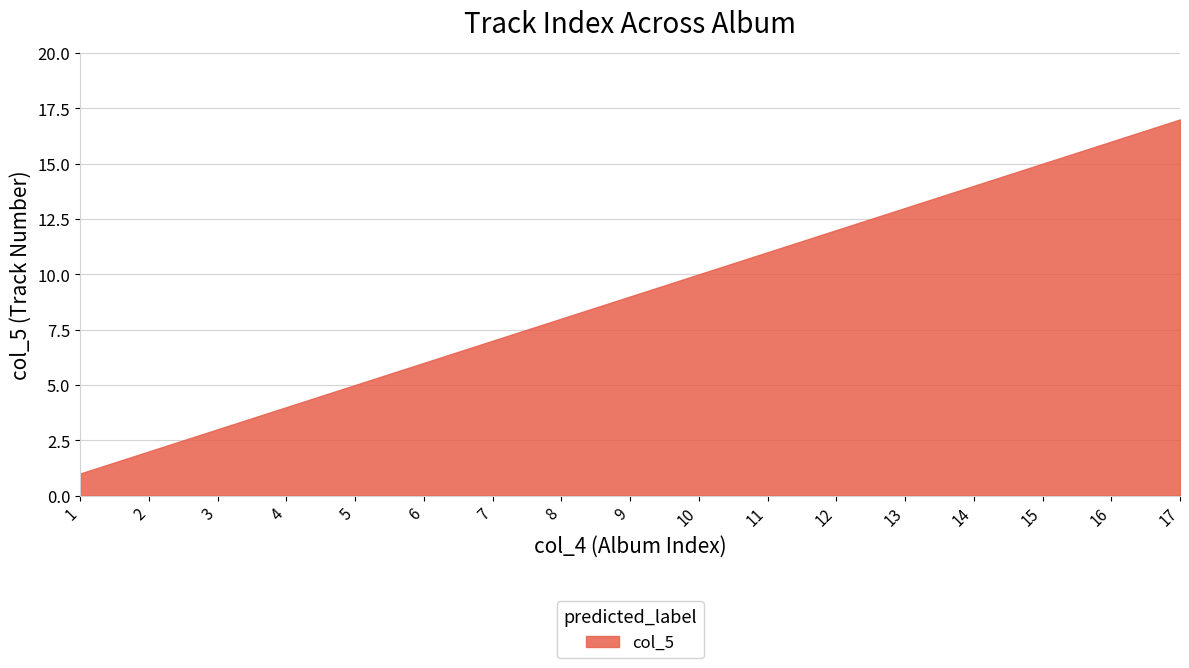

Reading left to right, list all the values displayed in this chart.

1=1	2=2	3=3	4=4	5=5	6=6	7=7	8=8	9=9	10=10	11=11	12=12	13=13	14=14	15=15	16=16	17=17